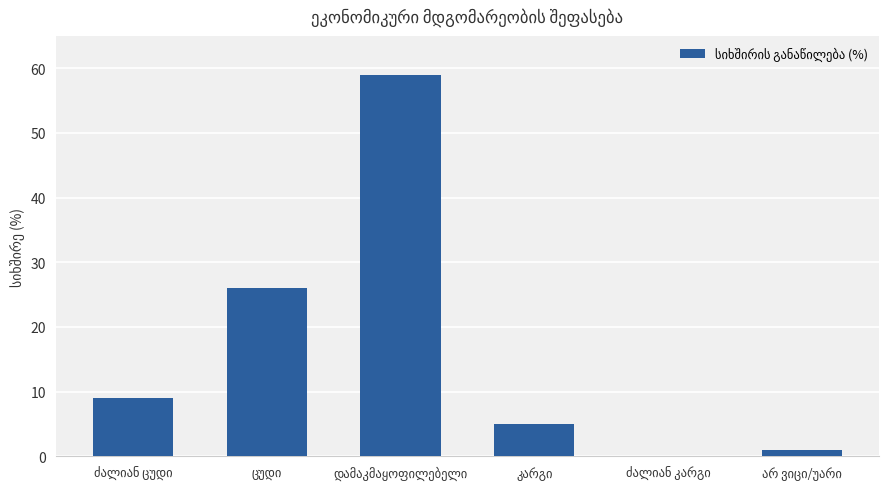

What is the greatest value displayed?

59